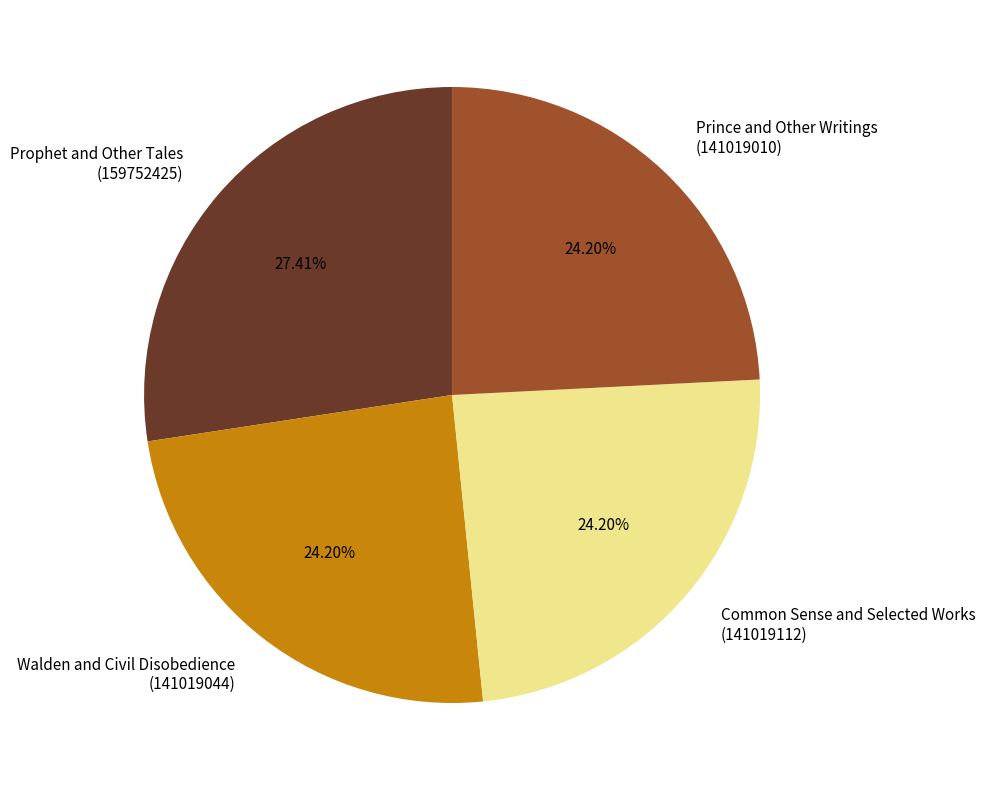

Do Prince and Other Writings (141019010) and Walden and Civil Disobedience (141019044) together represent more than half of the pie?

No